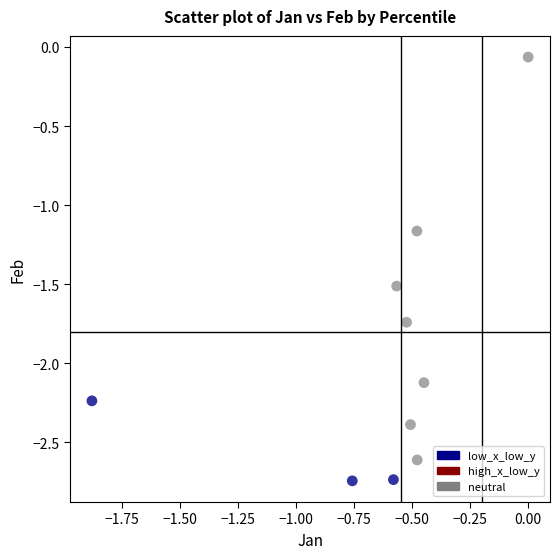

Which series reaches the minimum Y coordinate?

low_x_low_y